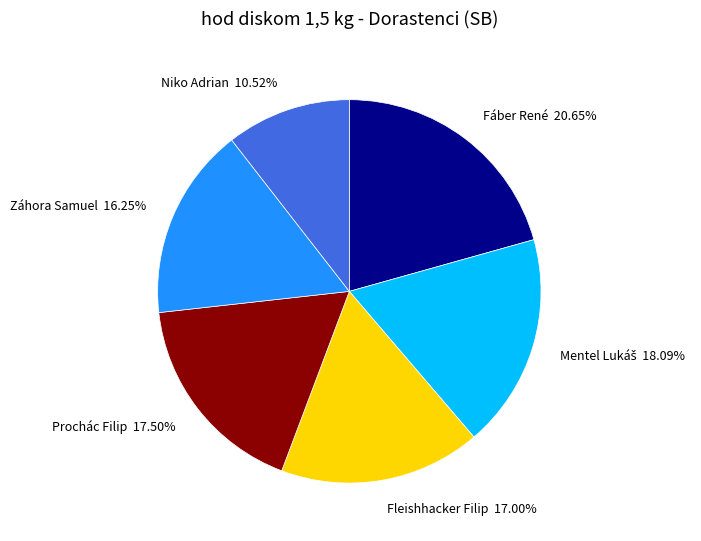

To the nearest percent, what is the difference between the largest and smallest slice percentages?

10%